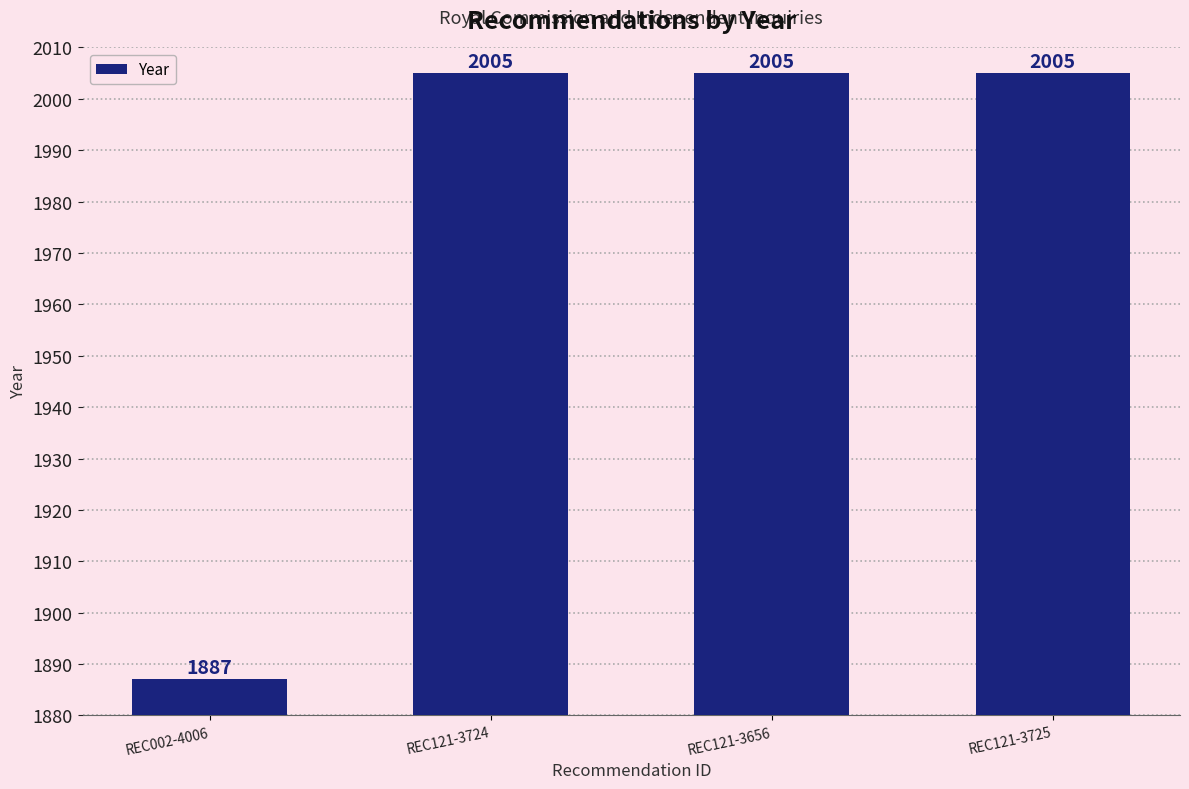

Reading left to right, list all the values displayed in this chart.

1887	2005	2005	2005